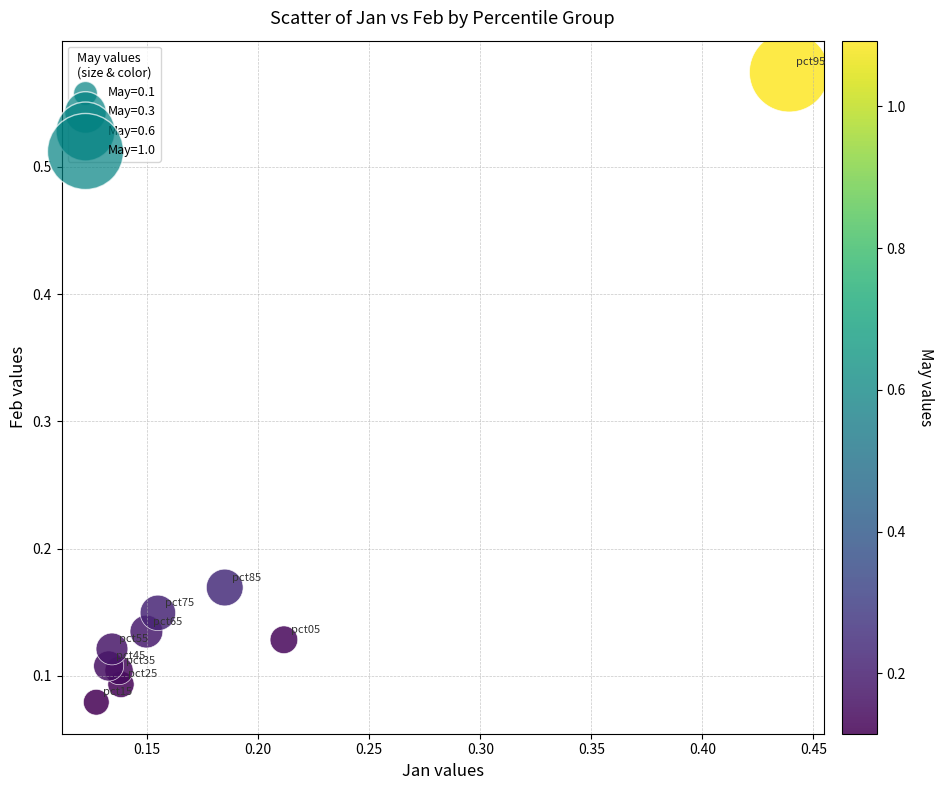

What is the range of X values (max minus min)?

0.3